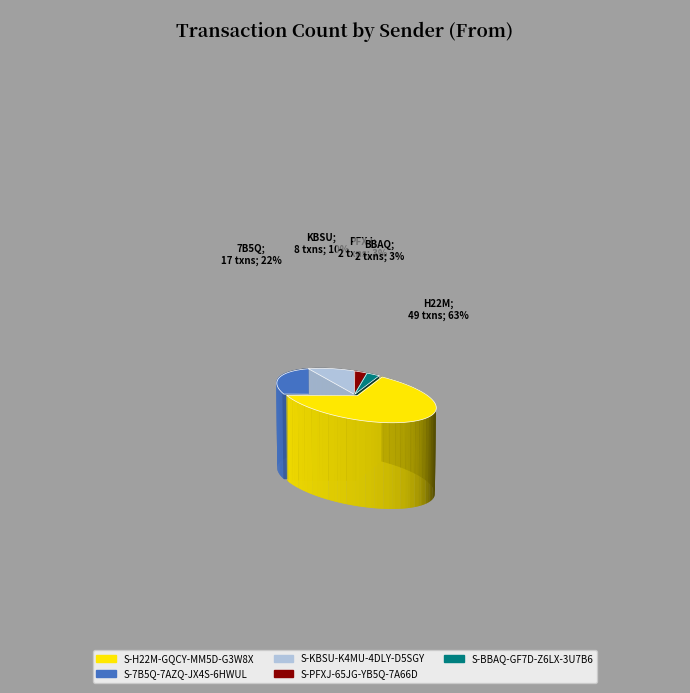

Rank the categories by value from lowest to highest.

S-PFXJ-65JG-YB5Q-7A66D, S-BBAQ-GF7D-Z6LX-3U7B6, S-KBSU-K4MU-4DLY-D5SGY, S-7B5Q-7AZQ-JX4S-6HWUL, S-H22M-GQCY-MM5D-G3W8X